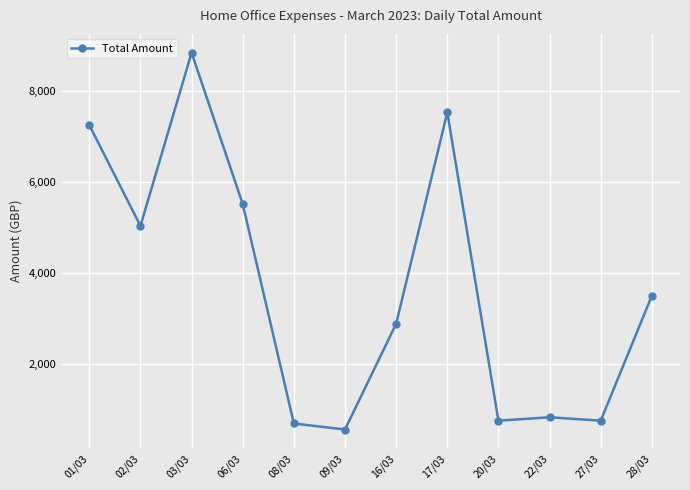

What is the difference between the maximum and minimum values?

8275.6